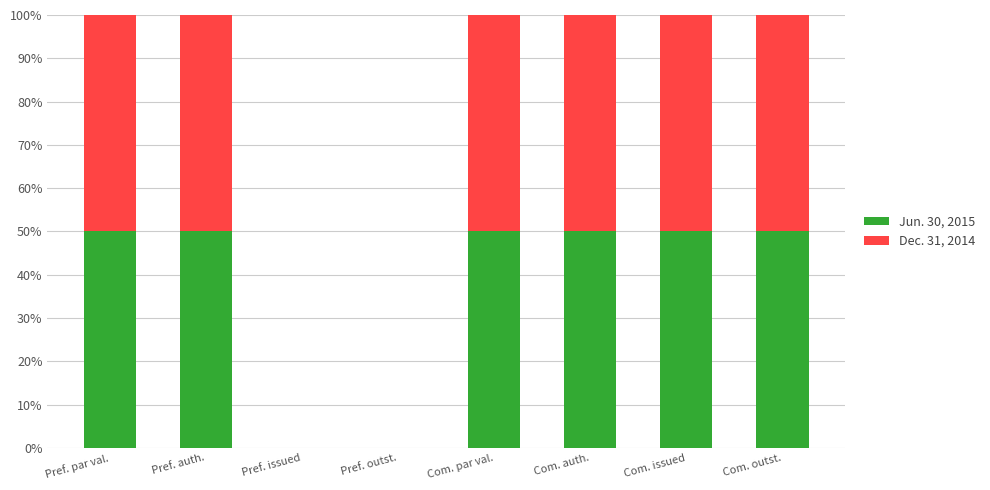

True or false: Jun. 30, 2015 has a value of 50.0 at Pref. par val..

True